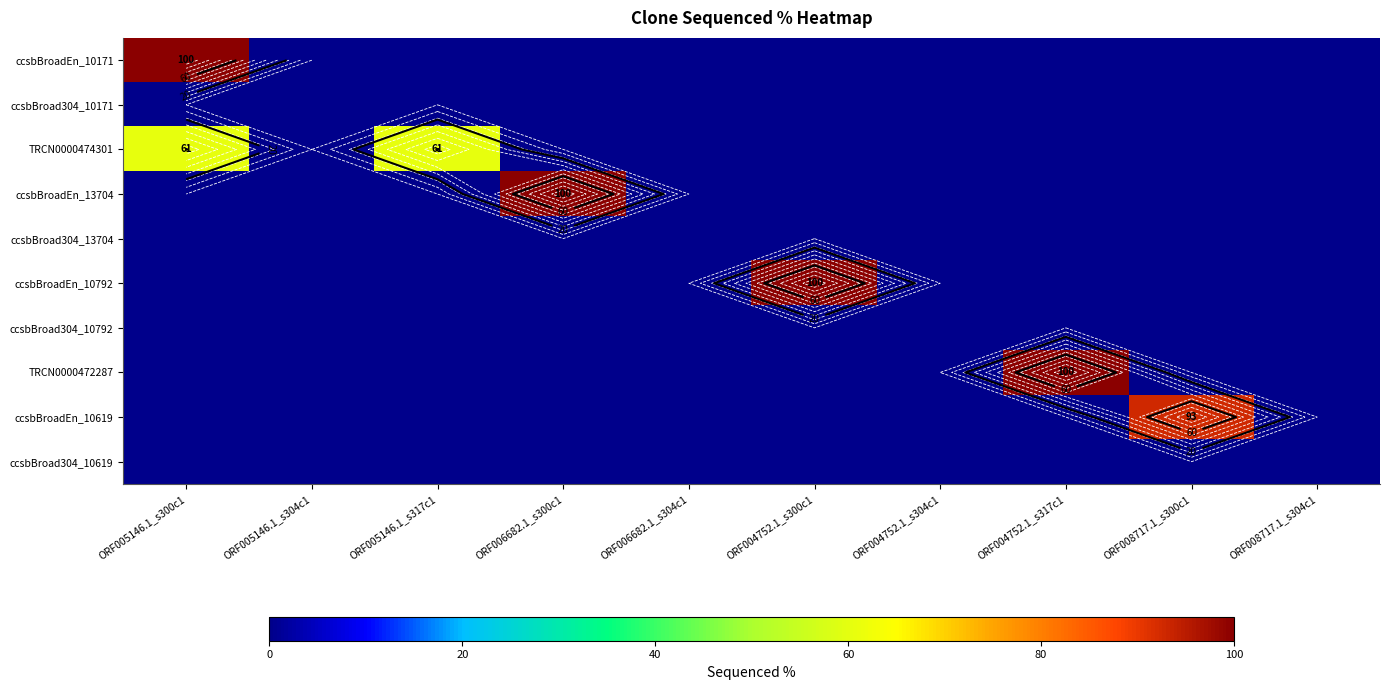

At which category does the chart reach its peak across all series?

ORF005146.1_s300c1